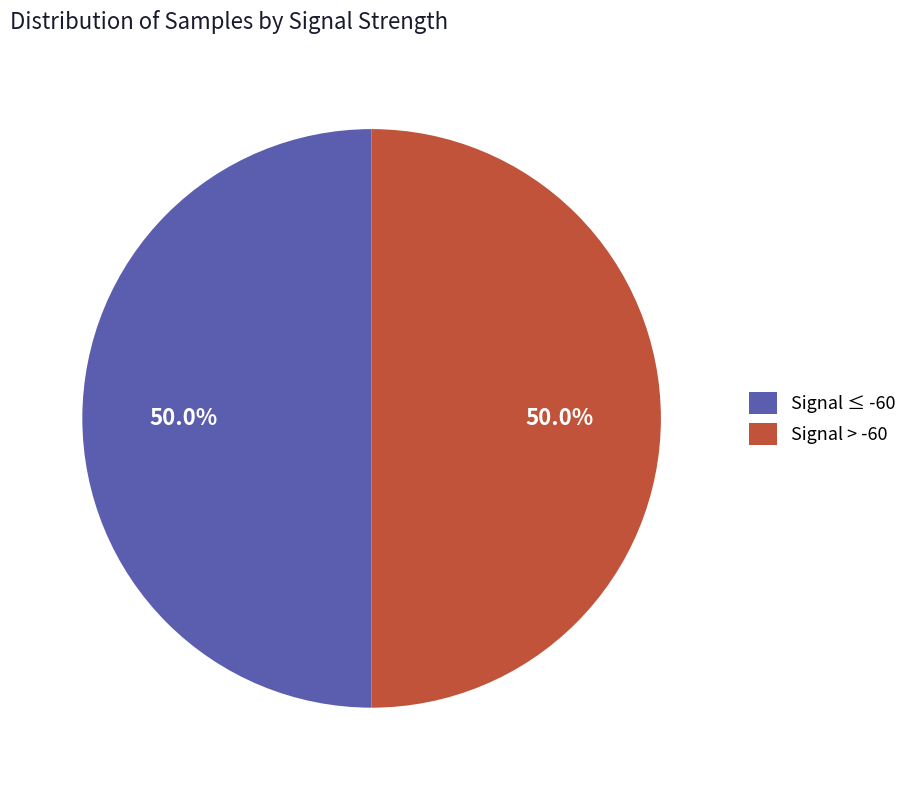

What is the ratio of the value at Signal > -60 to the value at Signal ≤ -60?

1.0